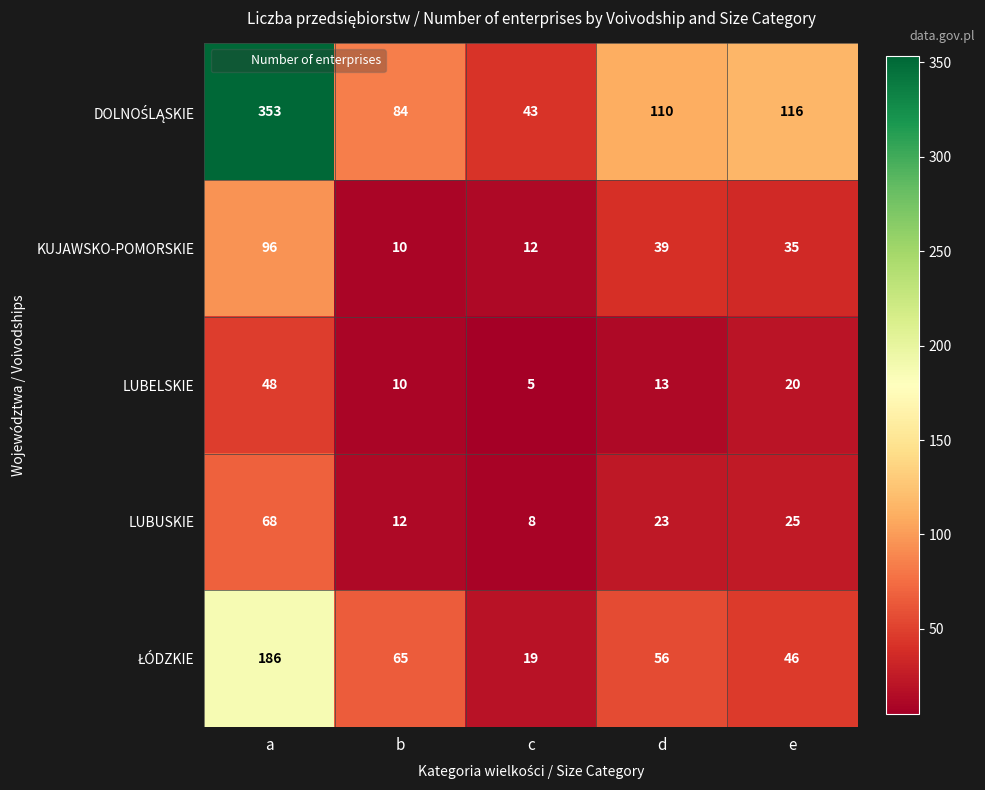

What is the difference between the LUBELSKIE values at b and c?

5